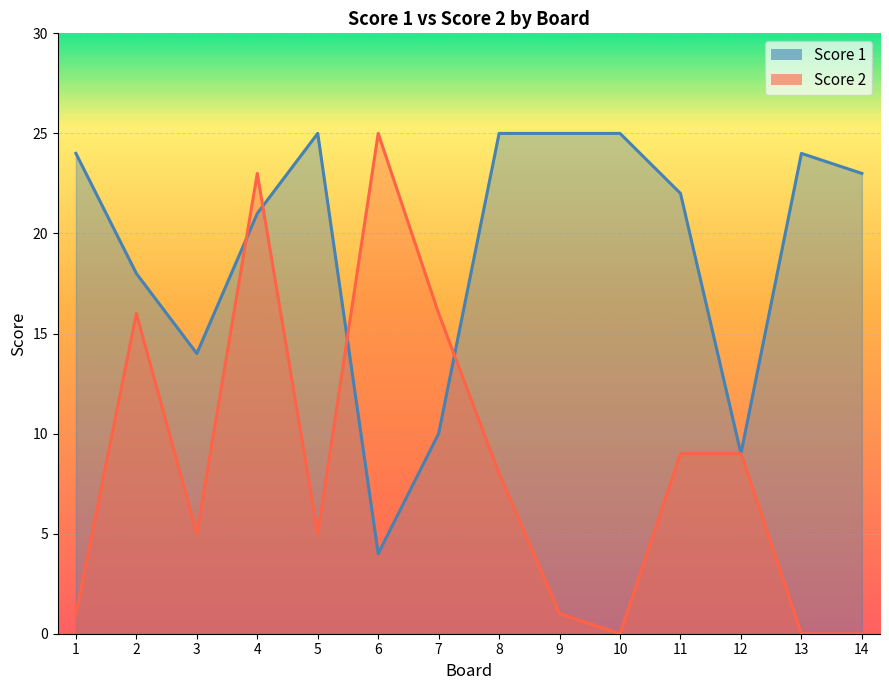

At which category does Score 2 reach its first local valley?

3